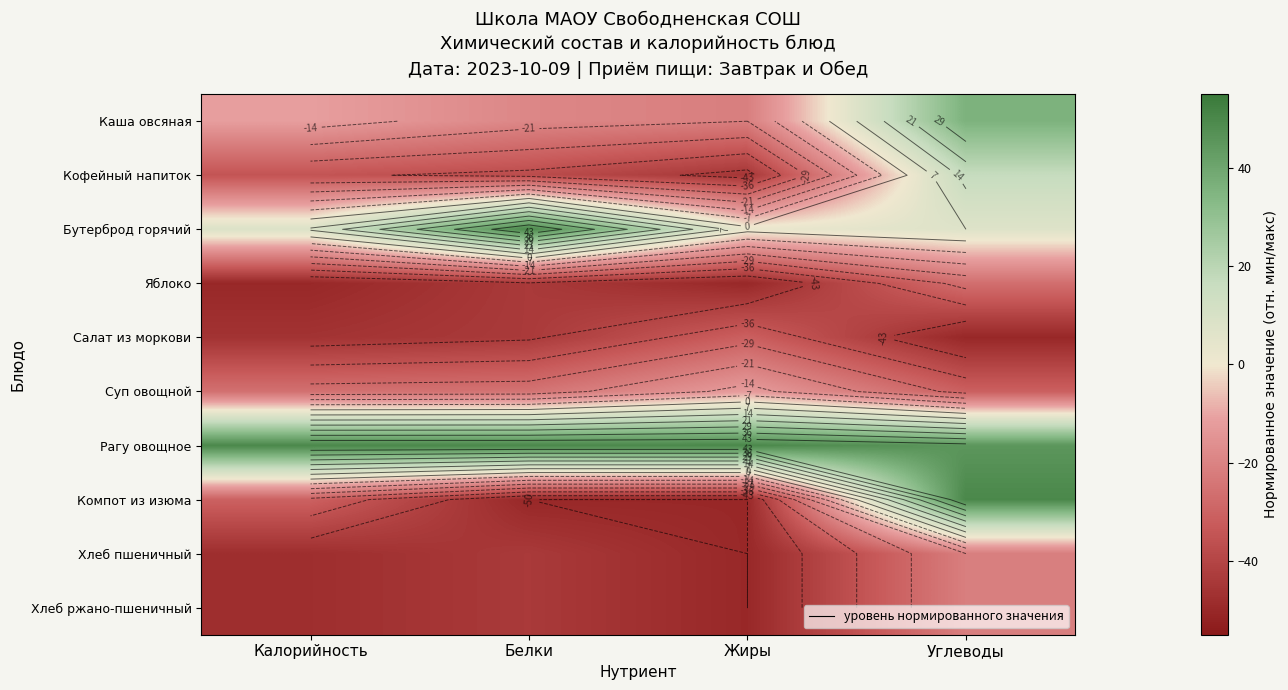

What is the spread (max minus min) of values at Углеводы?

100.0